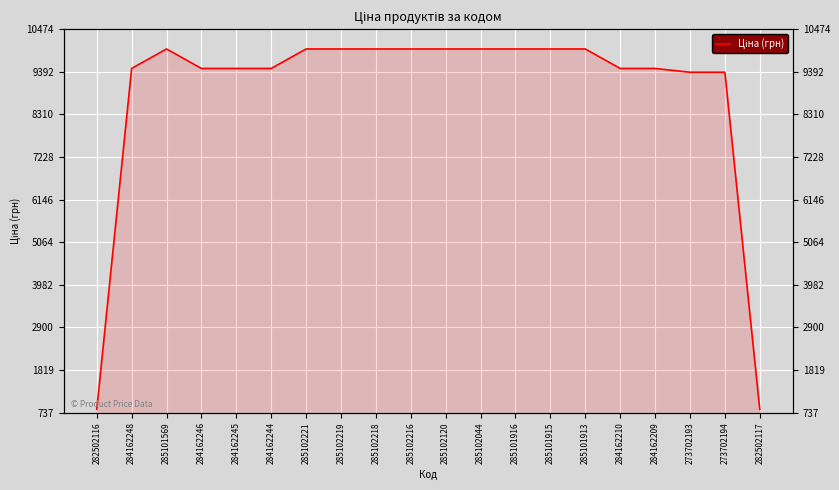

At which category does the chart reach its minimum across all series?

282502116